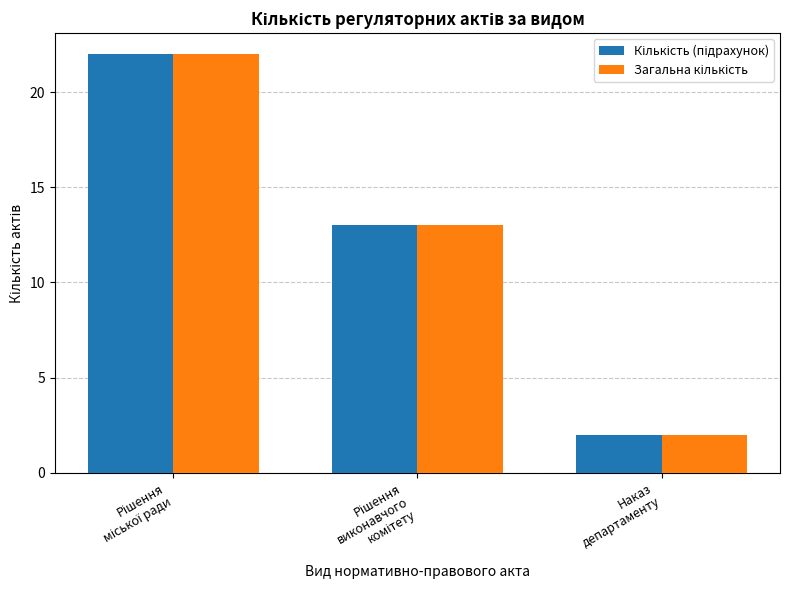

How many series are shown in this chart?

2